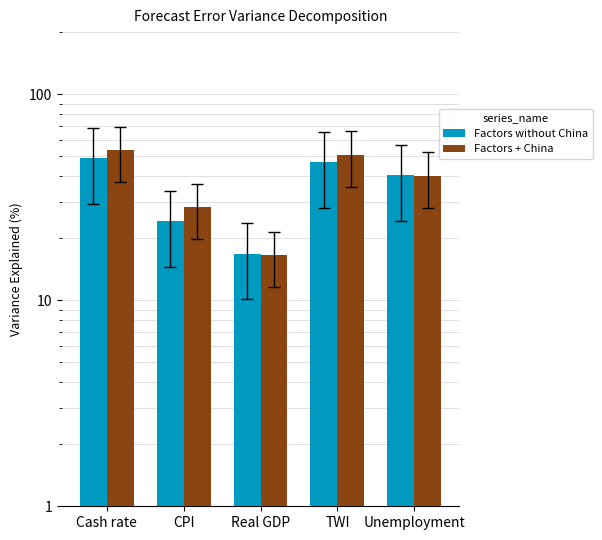

What is the difference between the Factors without China values at CPI and Real GDP?

7.3